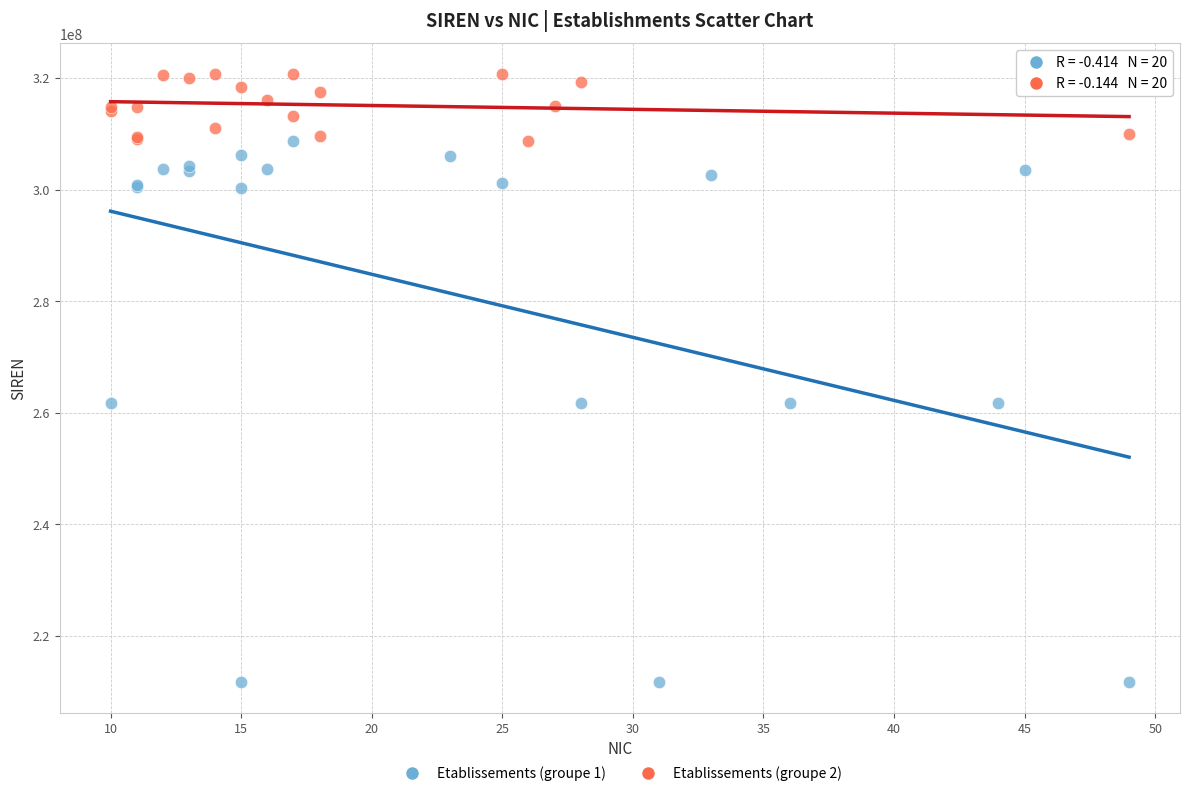

Which series has the widest spread of Y values?

Etablissements (groupe 1)